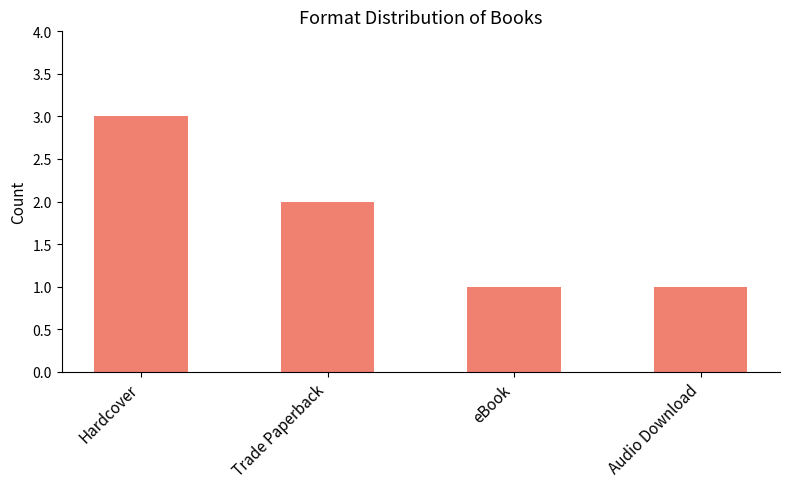

What is the smallest value displayed?

1